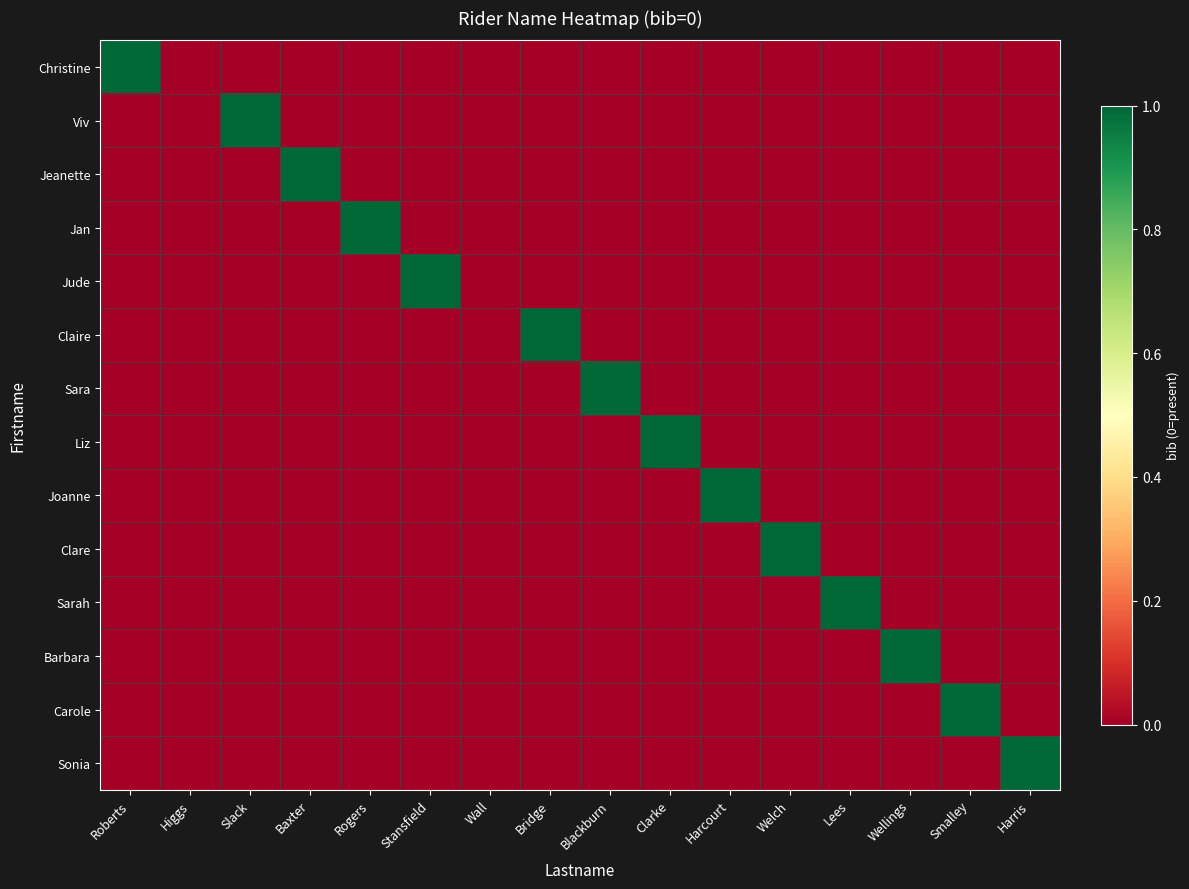

Reading right to left, what are all the values shown in this chart?

Christine: Harris=0	Smalley=0	Wellings=0	Lees=0	Welch=0	Harcourt=0	Clarke=0	Blackburn=0	Bridge=0	Wall=0	Stansfield=0	Rogers=0	Baxter=0	Slack=0	Higgs=0	Roberts=1
Viv: Harris=0	Smalley=0	Wellings=0	Lees=0	Welch=0	Harcourt=0	Clarke=0	Blackburn=0	Bridge=0	Wall=0	Stansfield=0	Rogers=0	Baxter=0	Slack=1	Higgs=0	Roberts=0
Jeanette: Harris=0	Smalley=0	Wellings=0	Lees=0	Welch=0	Harcourt=0	Clarke=0	Blackburn=0	Bridge=0	Wall=0	Stansfield=0	Rogers=0	Baxter=1	Slack=0	Higgs=0	Roberts=0
Jan: Harris=0	Smalley=0	Wellings=0	Lees=0	Welch=0	Harcourt=0	Clarke=0	Blackburn=0	Bridge=0	Wall=0	Stansfield=0	Rogers=1	Baxter=0	Slack=0	Higgs=0	Roberts=0
Jude: Harris=0	Smalley=0	Wellings=0	Lees=0	Welch=0	Harcourt=0	Clarke=0	Blackburn=0	Bridge=0	Wall=0	Stansfield=1	Rogers=0	Baxter=0	Slack=0	Higgs=0	Roberts=0
Claire: Harris=0	Smalley=0	Wellings=0	Lees=0	Welch=0	Harcourt=0	Clarke=0	Blackburn=0	Bridge=1	Wall=0	Stansfield=0	Rogers=0	Baxter=0	Slack=0	Higgs=0	Roberts=0
Sara: Harris=0	Smalley=0	Wellings=0	Lees=0	Welch=0	Harcourt=0	Clarke=0	Blackburn=1	Bridge=0	Wall=0	Stansfield=0	Rogers=0	Baxter=0	Slack=0	Higgs=0	Roberts=0
Liz: Harris=0	Smalley=0	Wellings=0	Lees=0	Welch=0	Harcourt=0	Clarke=1	Blackburn=0	Bridge=0	Wall=0	Stansfield=0	Rogers=0	Baxter=0	Slack=0	Higgs=0	Roberts=0
Joanne: Harris=0	Smalley=0	Wellings=0	Lees=0	Welch=0	Harcourt=1	Clarke=0	Blackburn=0	Bridge=0	Wall=0	Stansfield=0	Rogers=0	Baxter=0	Slack=0	Higgs=0	Roberts=0
Clare: Harris=0	Smalley=0	Wellings=0	Lees=0	Welch=1	Harcourt=0	Clarke=0	Blackburn=0	Bridge=0	Wall=0	Stansfield=0	Rogers=0	Baxter=0	Slack=0	Higgs=0	Roberts=0
Sarah: Harris=0	Smalley=0	Wellings=0	Lees=1	Welch=0	Harcourt=0	Clarke=0	Blackburn=0	Bridge=0	Wall=0	Stansfield=0	Rogers=0	Baxter=0	Slack=0	Higgs=0	Roberts=0
Barbara: Harris=0	Smalley=0	Wellings=1	Lees=0	Welch=0	Harcourt=0	Clarke=0	Blackburn=0	Bridge=0	Wall=0	Stansfield=0	Rogers=0	Baxter=0	Slack=0	Higgs=0	Roberts=0
Carole: Harris=0	Smalley=1	Wellings=0	Lees=0	Welch=0	Harcourt=0	Clarke=0	Blackburn=0	Bridge=0	Wall=0	Stansfield=0	Rogers=0	Baxter=0	Slack=0	Higgs=0	Roberts=0
Sonia: Harris=1	Smalley=0	Wellings=0	Lees=0	Welch=0	Harcourt=0	Clarke=0	Blackburn=0	Bridge=0	Wall=0	Stansfield=0	Rogers=0	Baxter=0	Slack=0	Higgs=0	Roberts=0